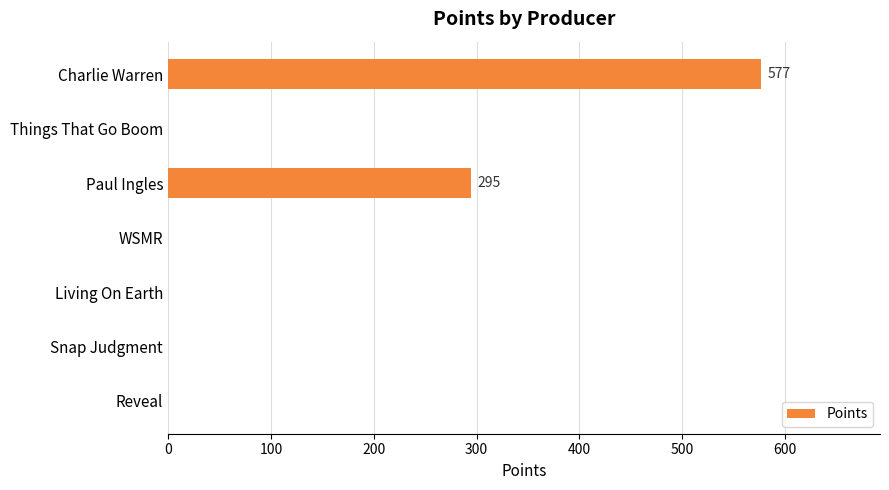

What is the ratio of the value at Charlie Warren to the value at Paul Ingles?

2.0